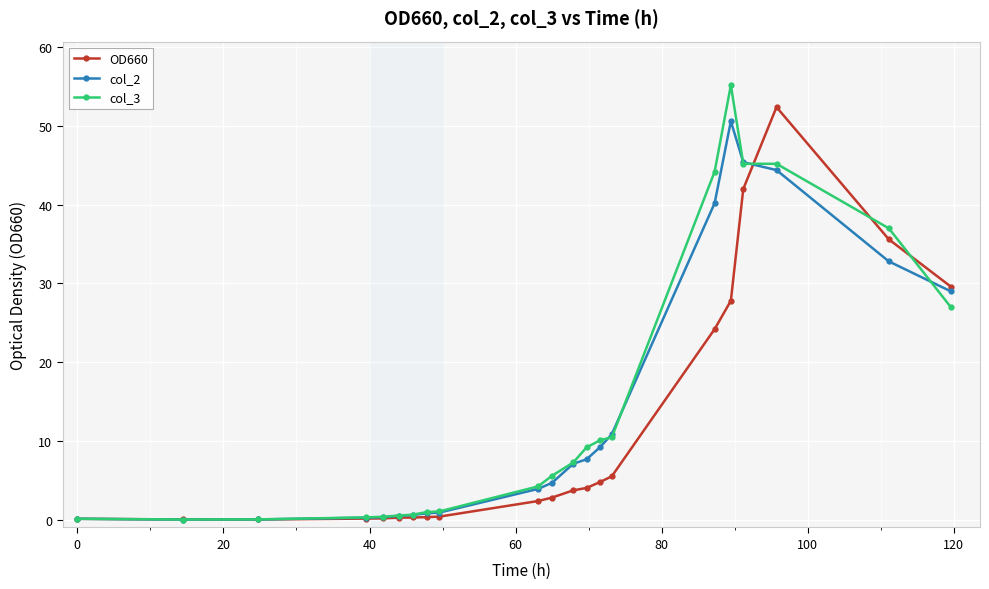

What is the value of the OD660 point at the 15th from the left?

5.5